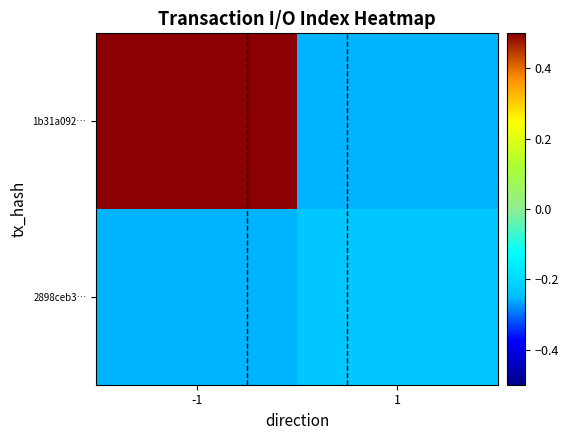

Which series has the largest total across all categories?

1b31a092…